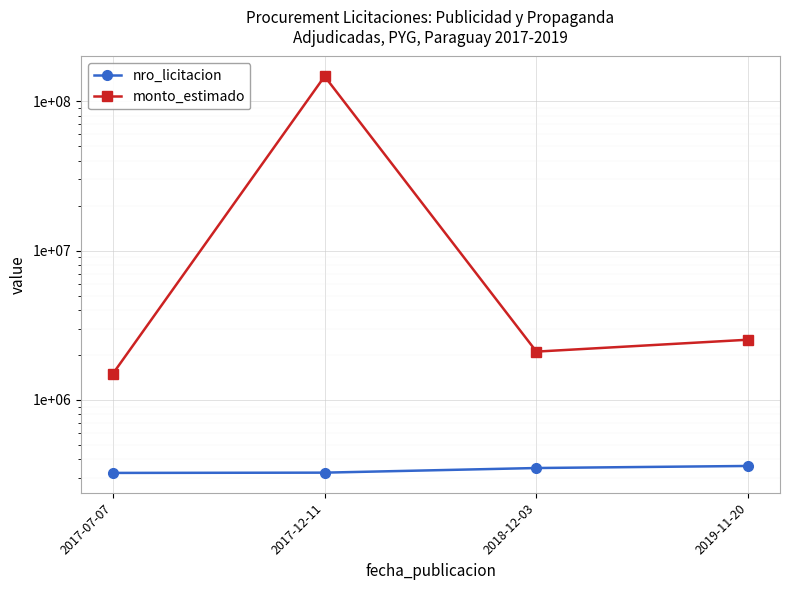

Which series changed the most between 2018-12-03 and 2019-11-20?

monto_estimado